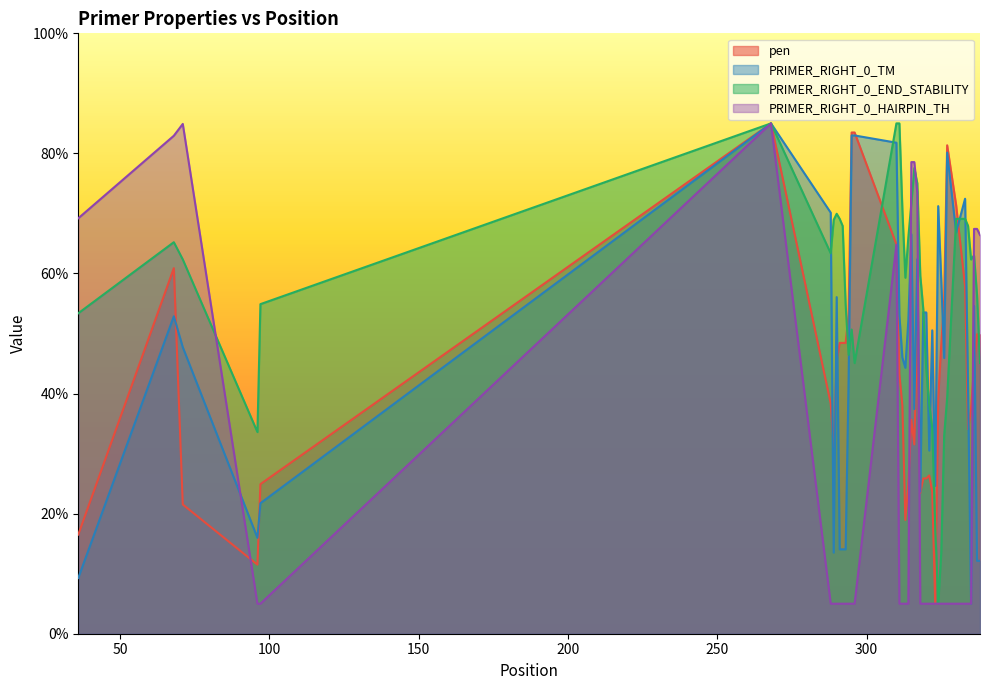

Which series has the widest spread of values?

pen